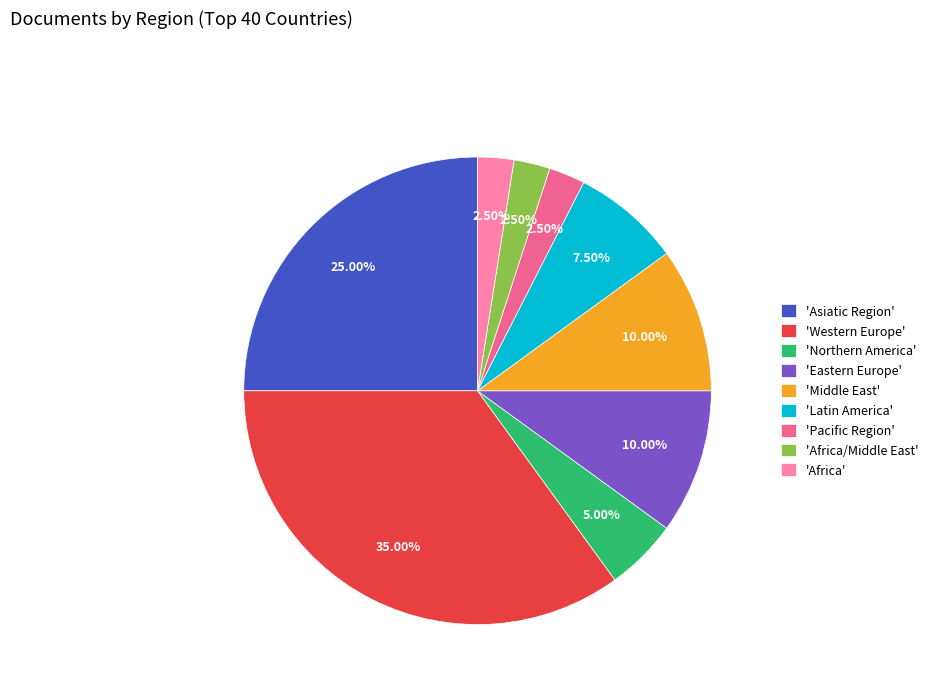

Do 'Africa/Middle East' and 'Latin America' together represent more than half of the pie?

No